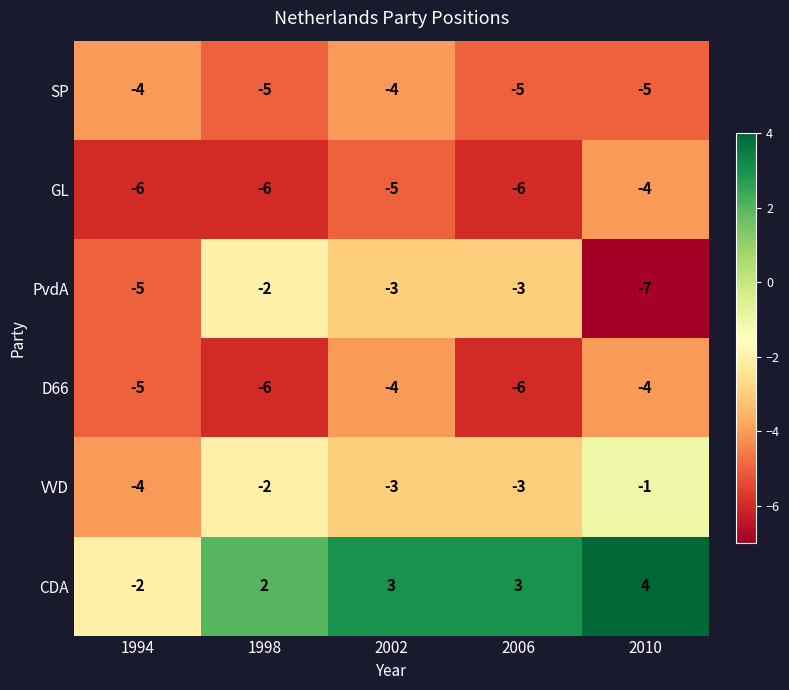

Reading left to right, list all the values displayed in this chart.

SP: 1994=-4	1998=-5	2002=-4	2006=-5	2010=-5
GL: 1994=-6	1998=-6	2002=-5	2006=-6	2010=-4
PvdA: 1994=-5	1998=-2	2002=-3	2006=-3	2010=-7
D66: 1994=-5	1998=-6	2002=-4	2006=-6	2010=-4
VVD: 1994=-4	1998=-2	2002=-3	2006=-3	2010=-1
CDA: 1994=-2	1998=2	2002=3	2006=3	2010=4